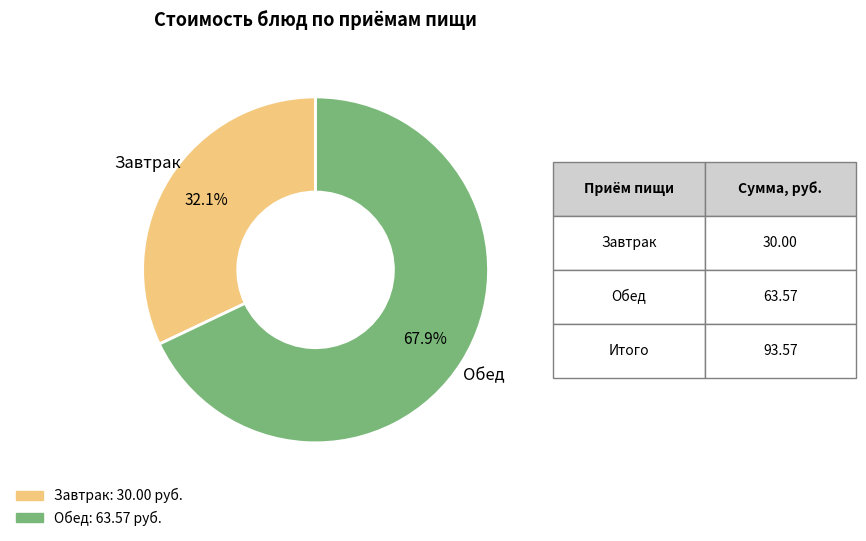

Is there any slice that represents more than half of the pie?

Yes